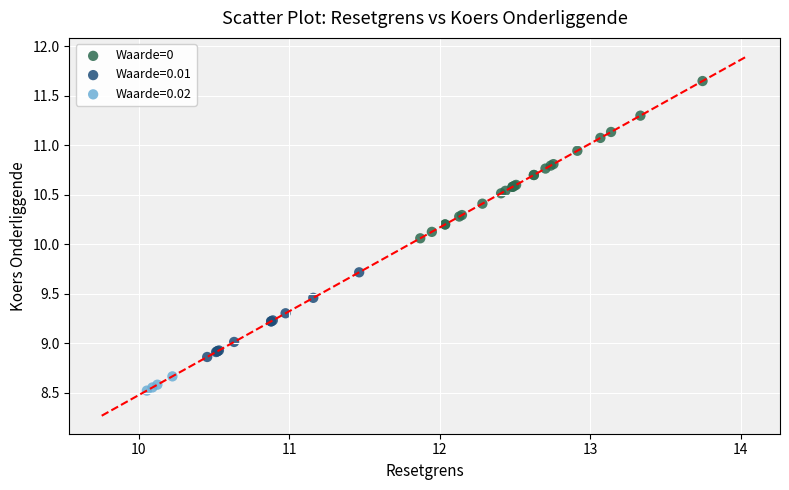

Which series contains the lowest Y value?

Waarde=0.02